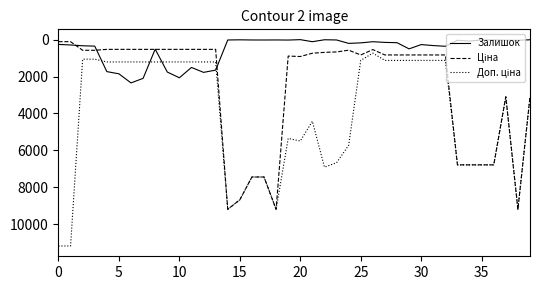

What is the greatest value displayed?

11182.0